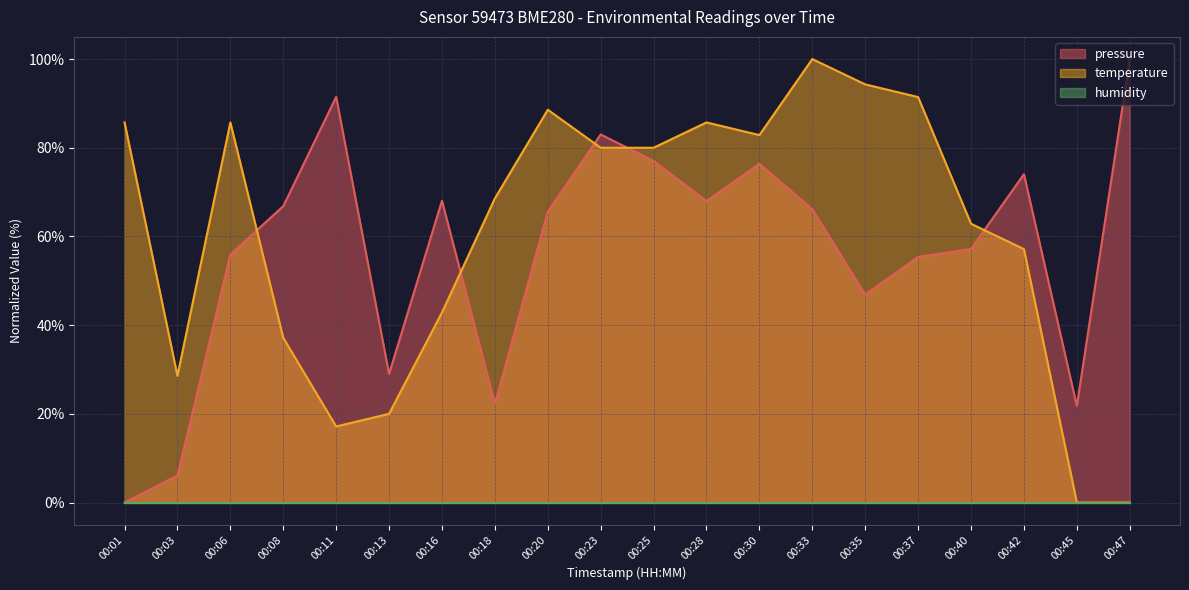

The pressure series shows 29.0 at 00:13. True or false?

True